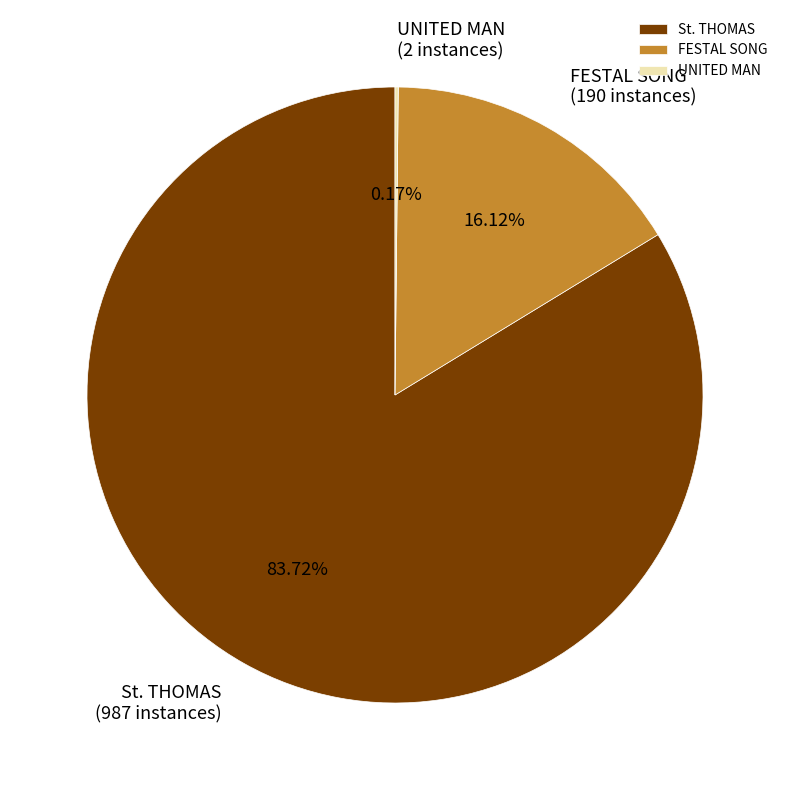

Which has a higher value, FESTAL SONG or St. THOMAS?

St. THOMAS